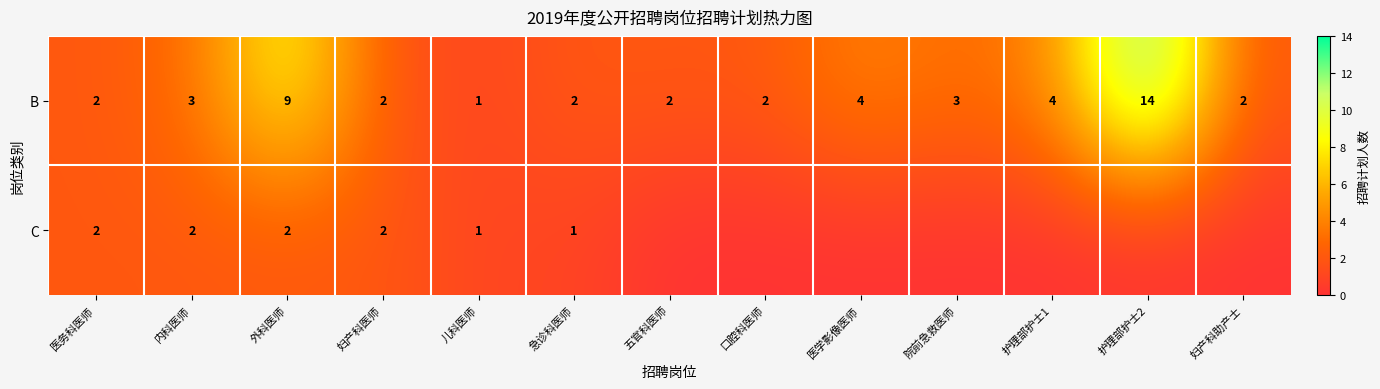

Rank the series at 急诊科医师 from lowest to highest value.

C, B